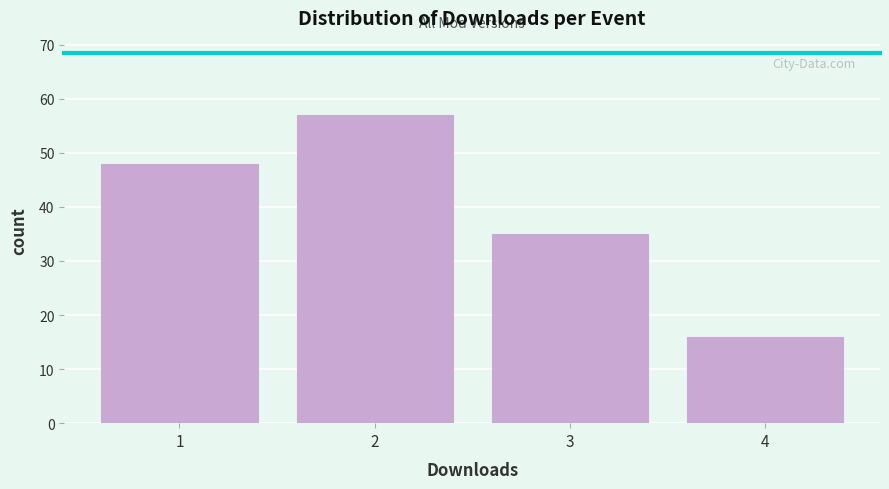

Reading left to right, transcribe this chart: for each bar, give the range it covers on the x-axis and its height. The values are not printed on the chart, so give them approximately, as read against the axis.

0.5 to 1.5: 48
1.5 to 2.5: 57
2.5 to 3.5: 35
3.5 to 4.5: 16